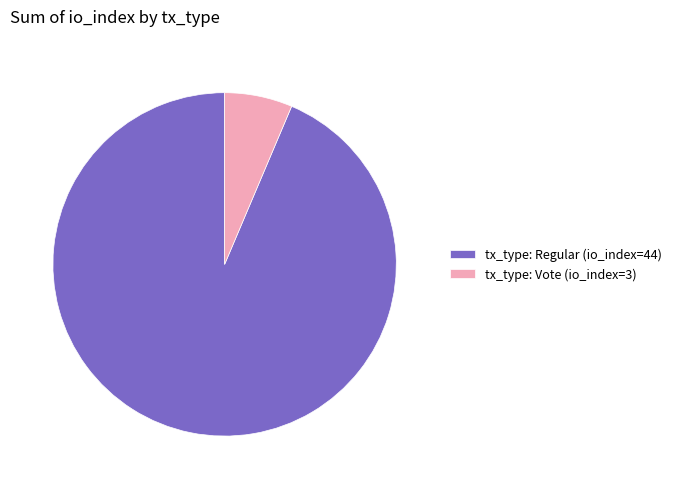

Is it true that tx_type: Vote (io_index=3) is 6% of the pie?

True